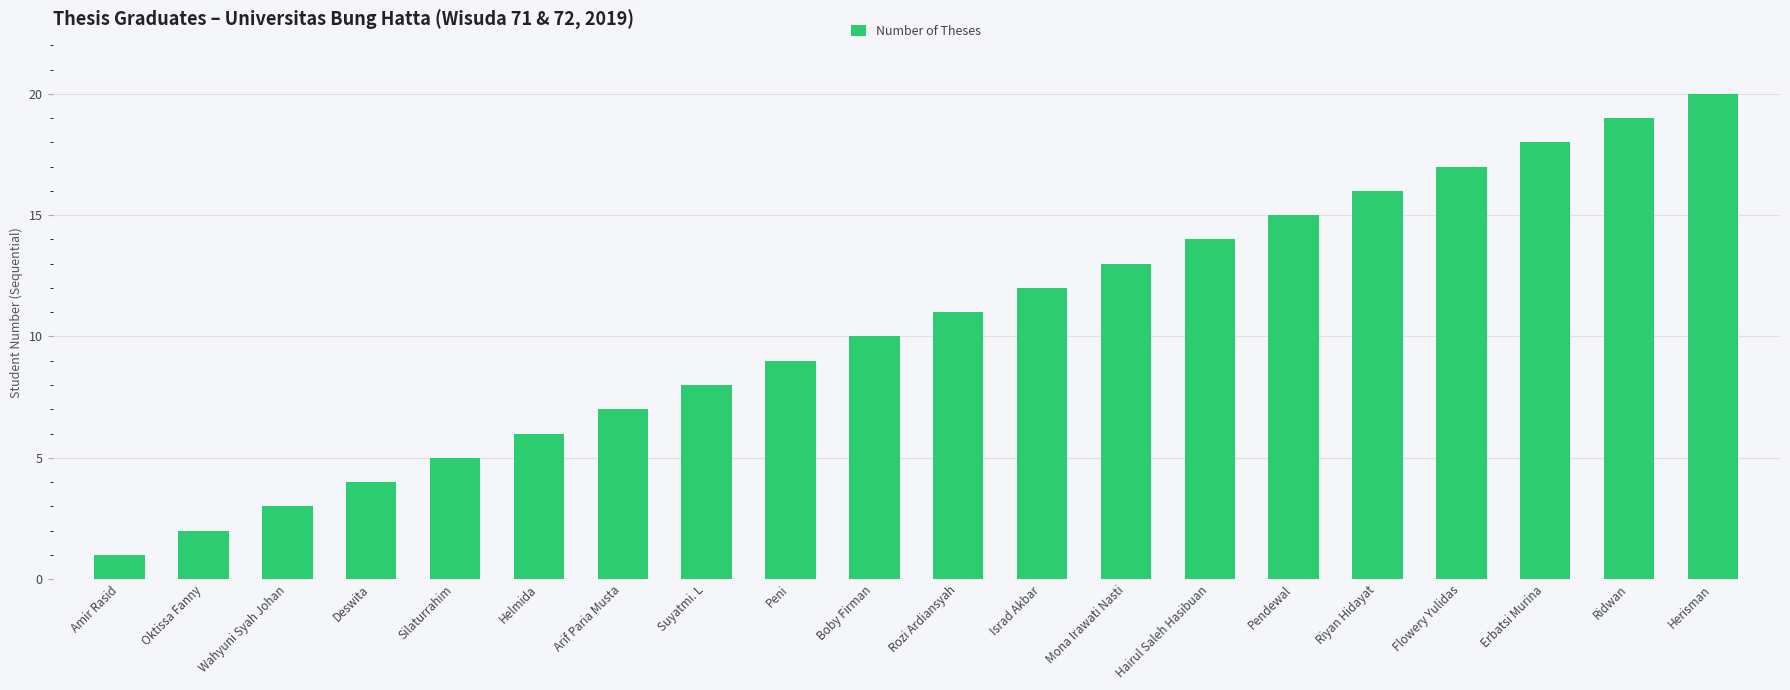

Where is the data nearest to the value 10?

Boby Firman